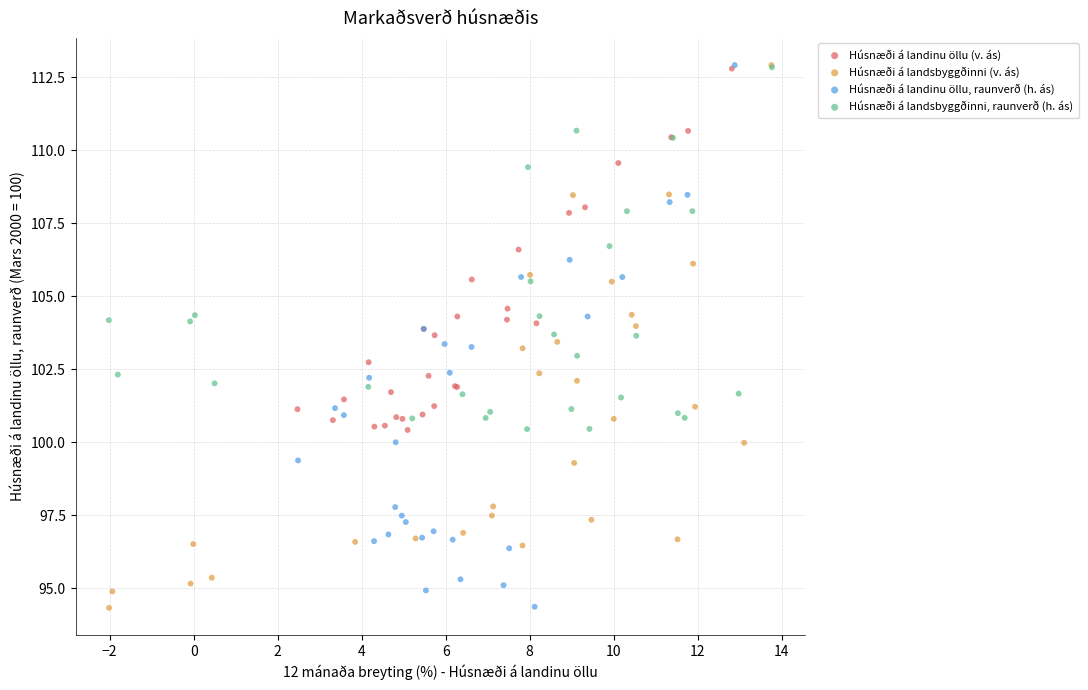

Which series has the largest Y range (max minus min)?

Húsnæði á landsbyggðinni (v. ás)